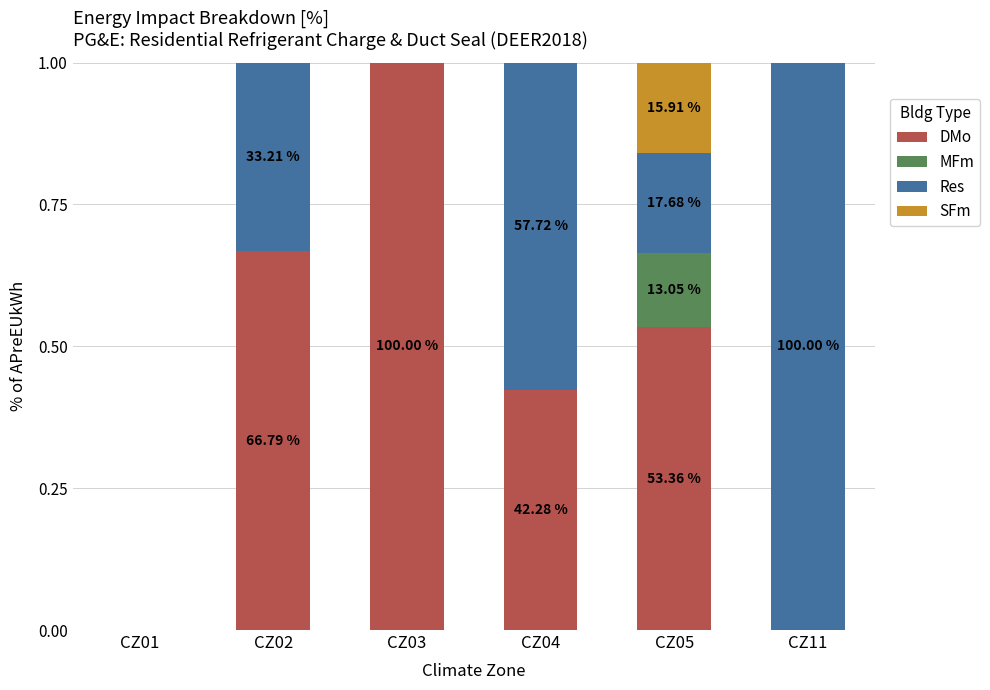

What is the total value across all series at CZ11?

1.0